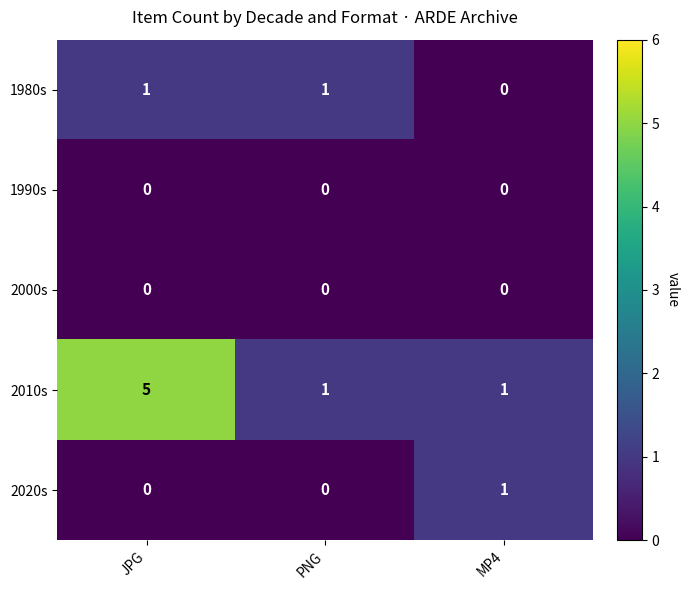

How many series are shown in this chart?

5